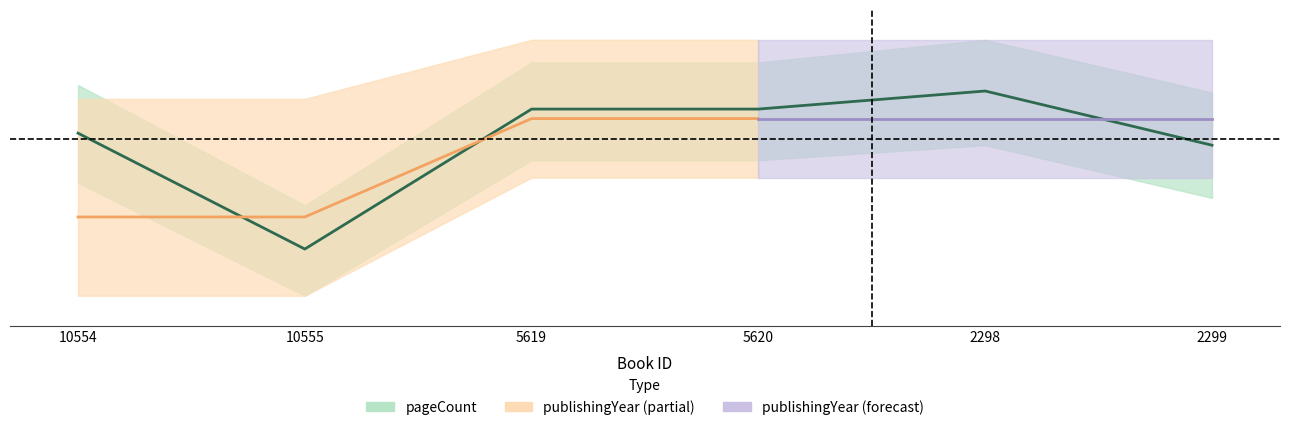

The chart shows a value of 640 at 2299. True or false?

True